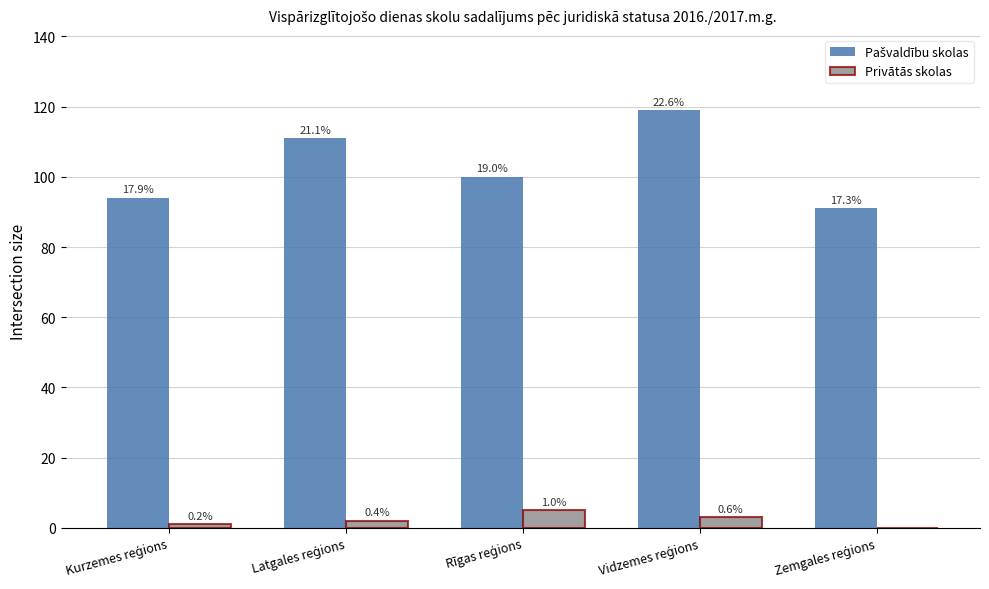

What position from the left is Kurzemes reģions?

1